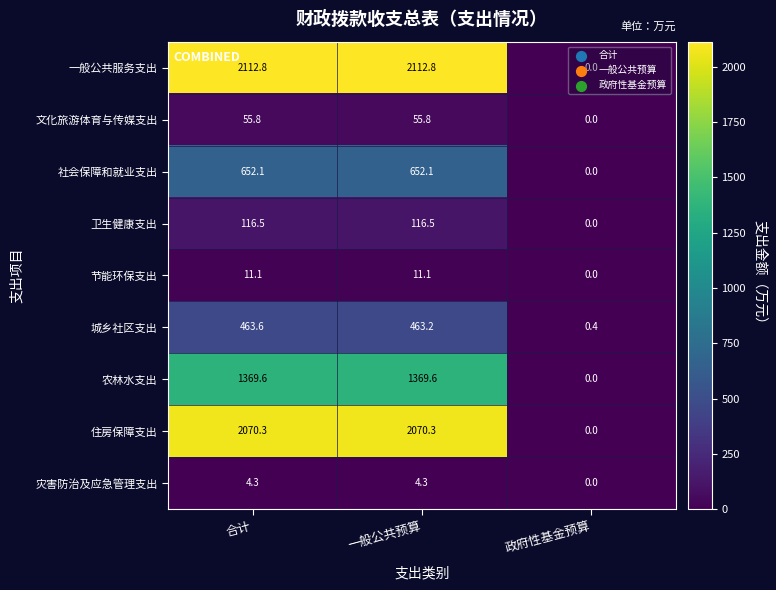

What is the sum of all 灾害防治及应急管理支出 values?

8.6